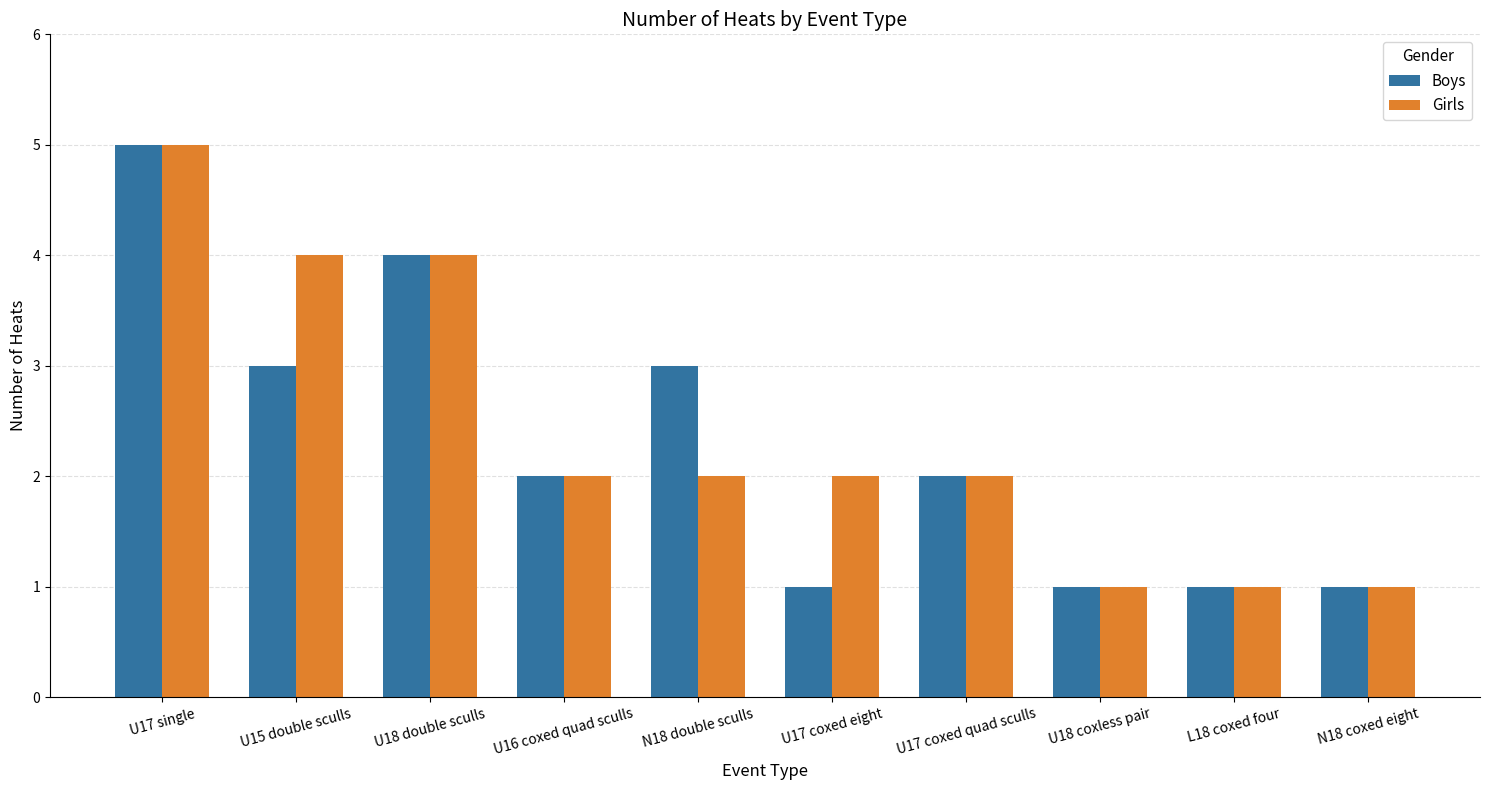

Where does the Boys series first go above 2?

U17 single